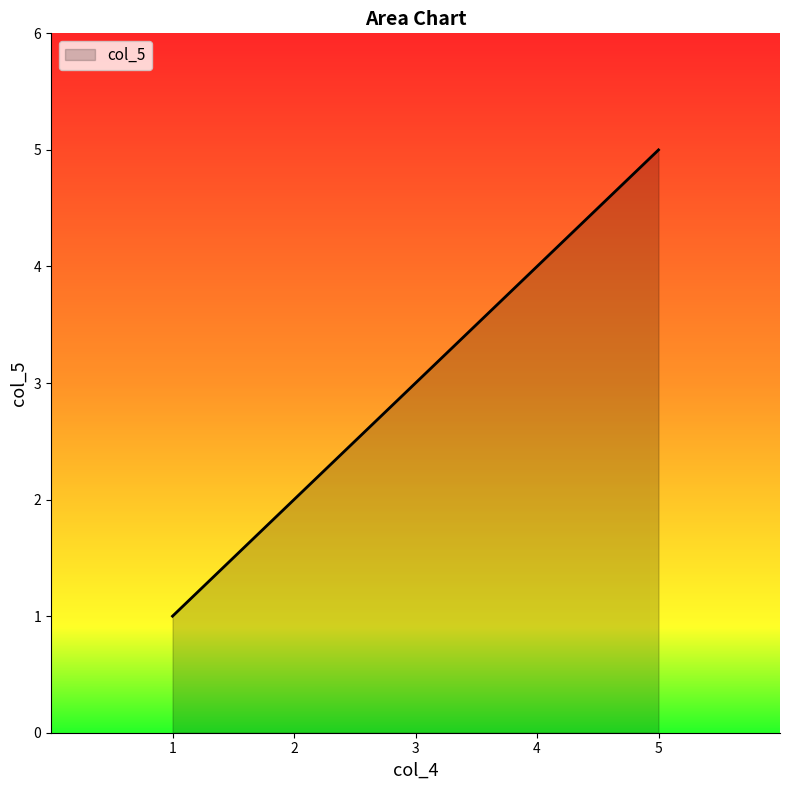

Where is the data nearest to the value 3?

3